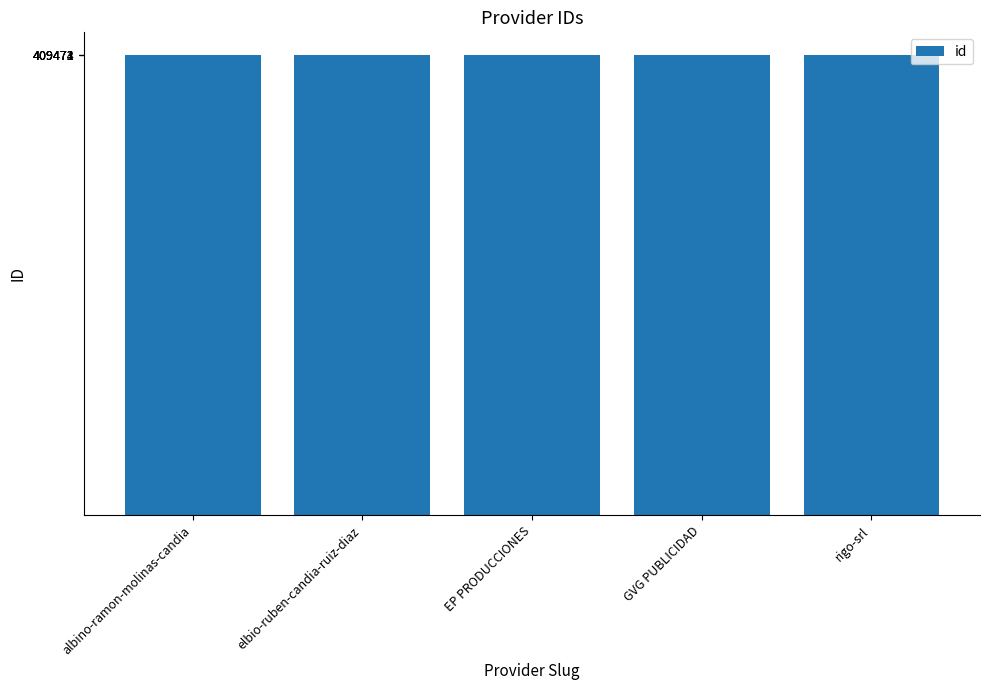

What is the minimum value shown in the chart?

409471